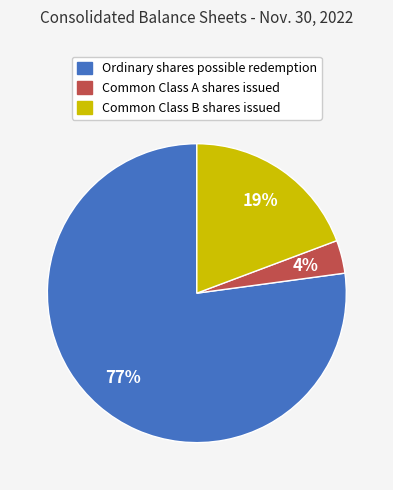

Is Common Class A shares issued the majority of the pie?

No